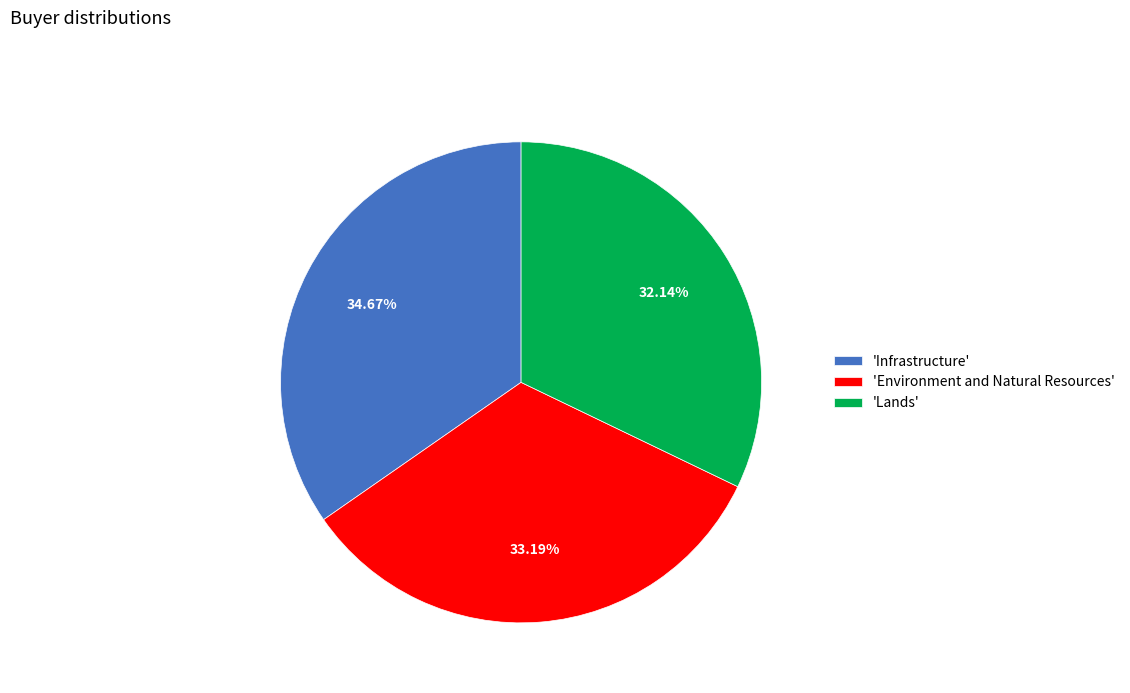

Approximately how many times larger is the value at 'Environment and Natural Resources' compared to 'Infrastructure'?

1.0